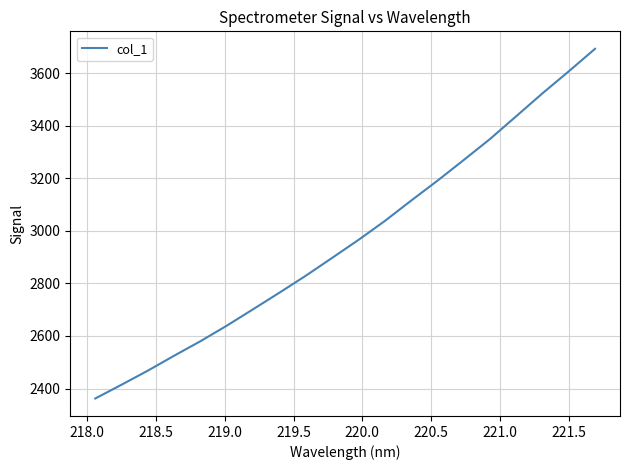

Count the number of data series in this chart.

1